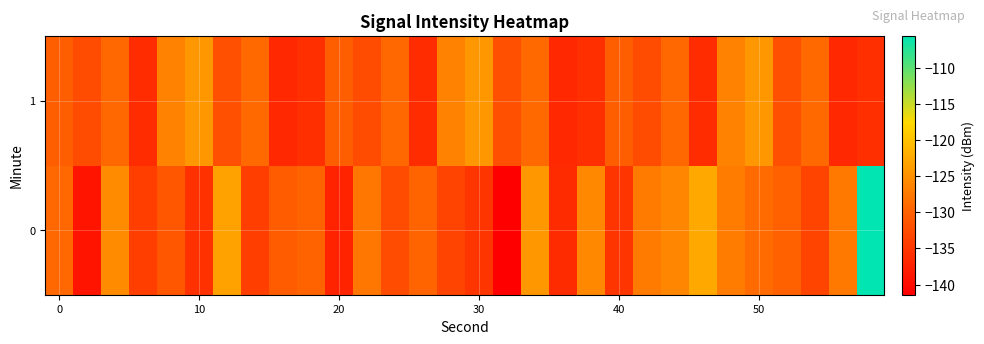

How many distinct data groups are displayed?

2